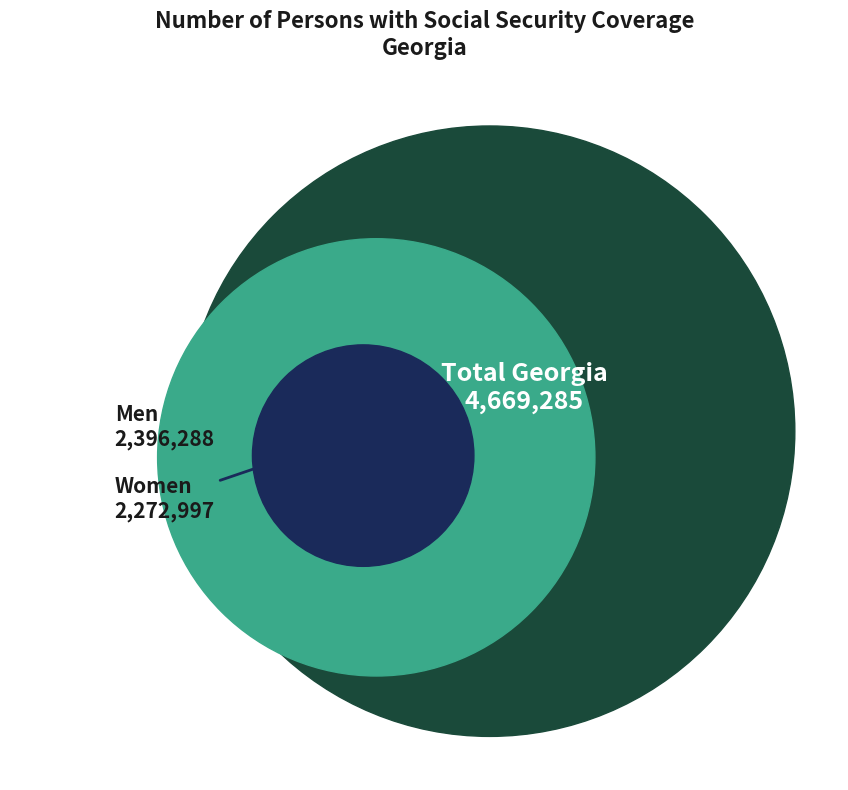

What percentage is the Total Georgia slice, to the nearest percent?

50%